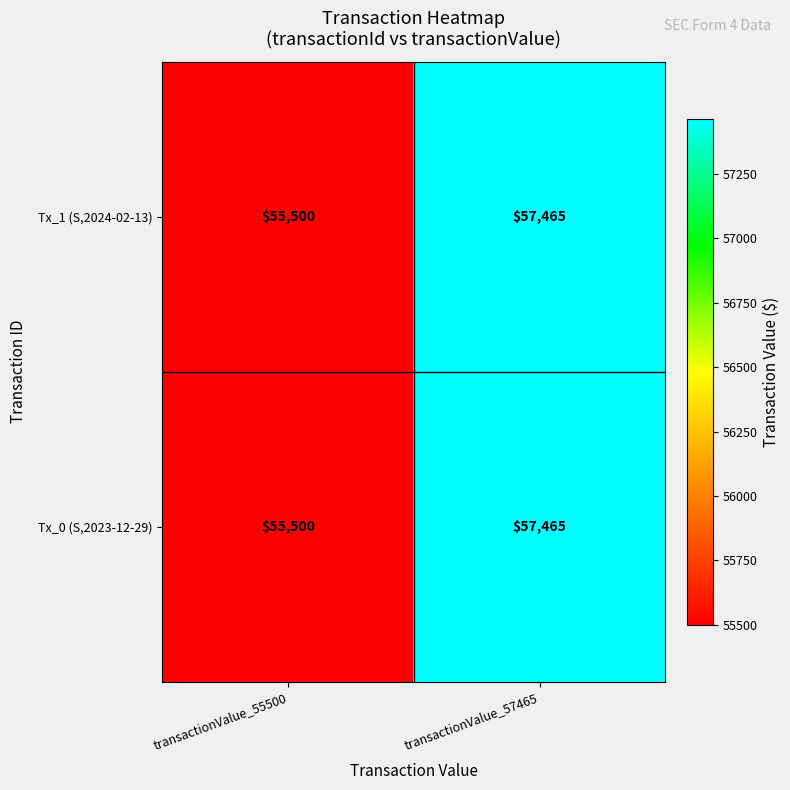

The Tx_0 (S,2023-12-29) series shows 11736 at transactionValue_57465. True or false?

False